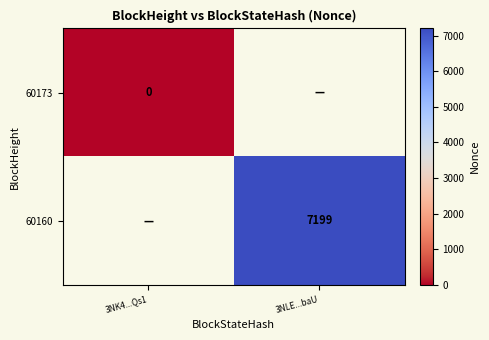

True or false: 60160 has a value of 7199 at 3NLE...baU.

True